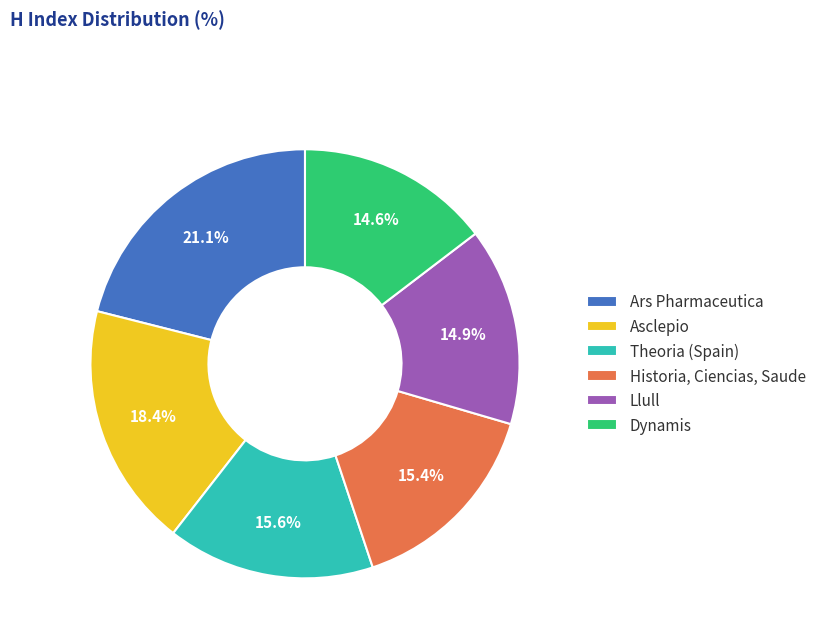

Between Ars Pharmaceutica and Dynamis, which is larger?

Ars Pharmaceutica